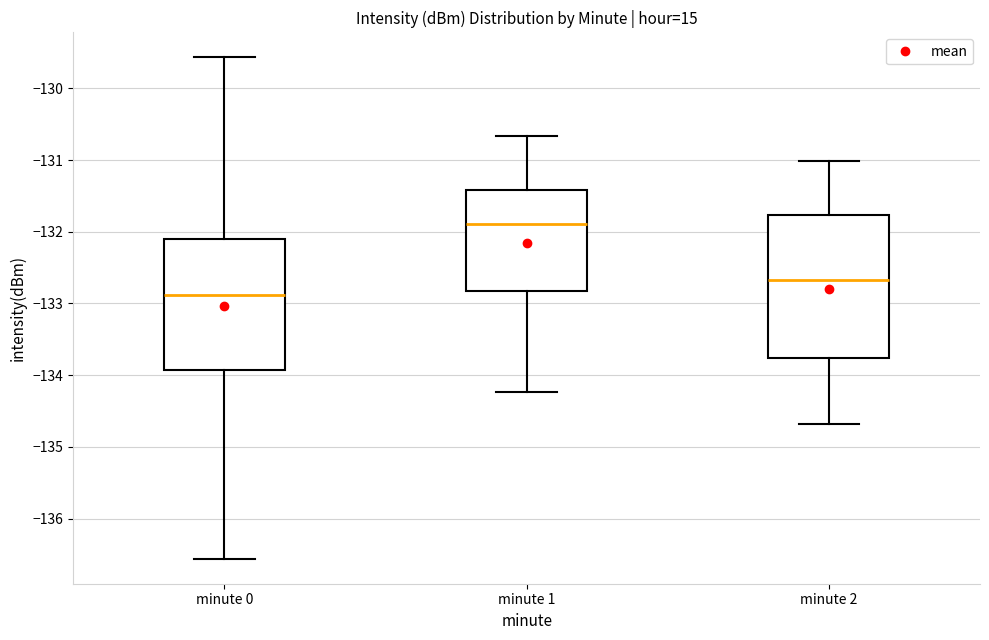

Where is the upper edge of the box for minute 1 on the y-axis? The values are not printed on the chart, so give them approximately, as read against the axis.

-131.4